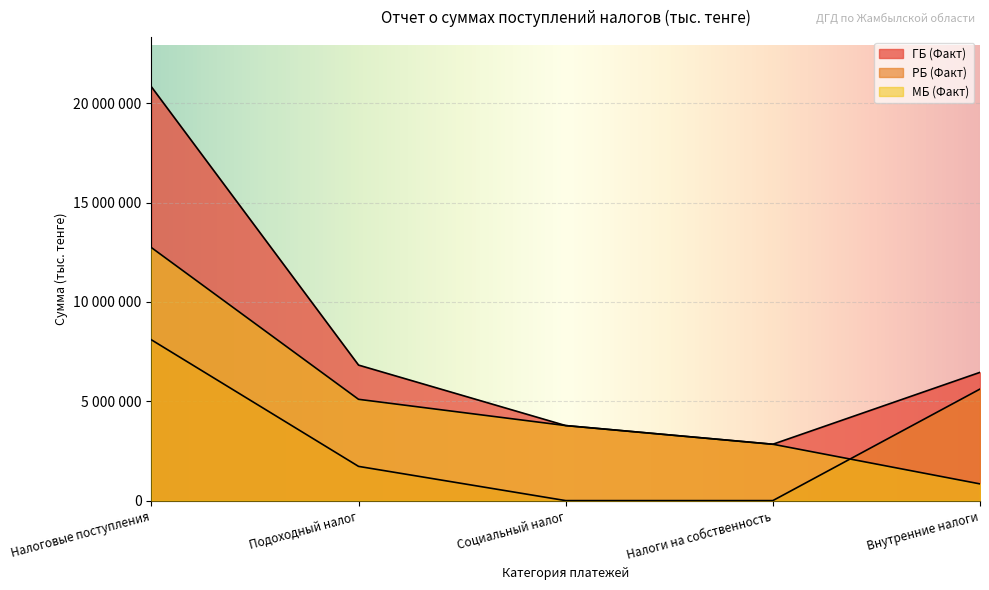

True or false: МБ (Факт) and ГБ (Факт) intersect in this chart.

False